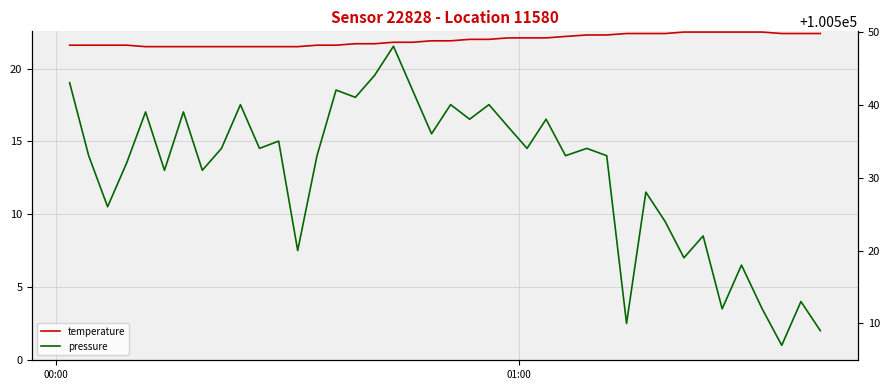

What is the value of the pressure point at the 2nd from the left?

100533.0